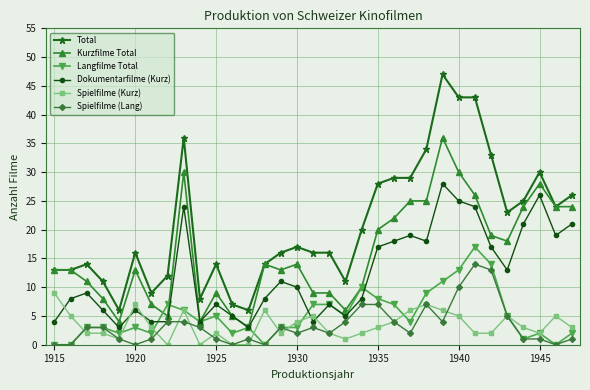

True or false: Dokumentarfilme (Kurz) and Total intersect in this chart.

False